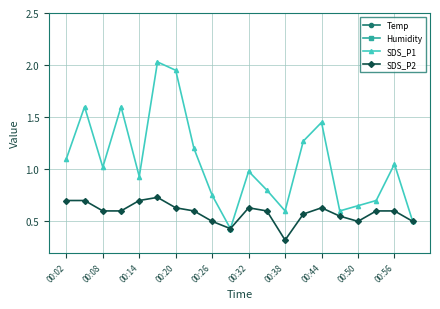

The value of SDS_P1 at 00:02 is 1.1. True or false?

True